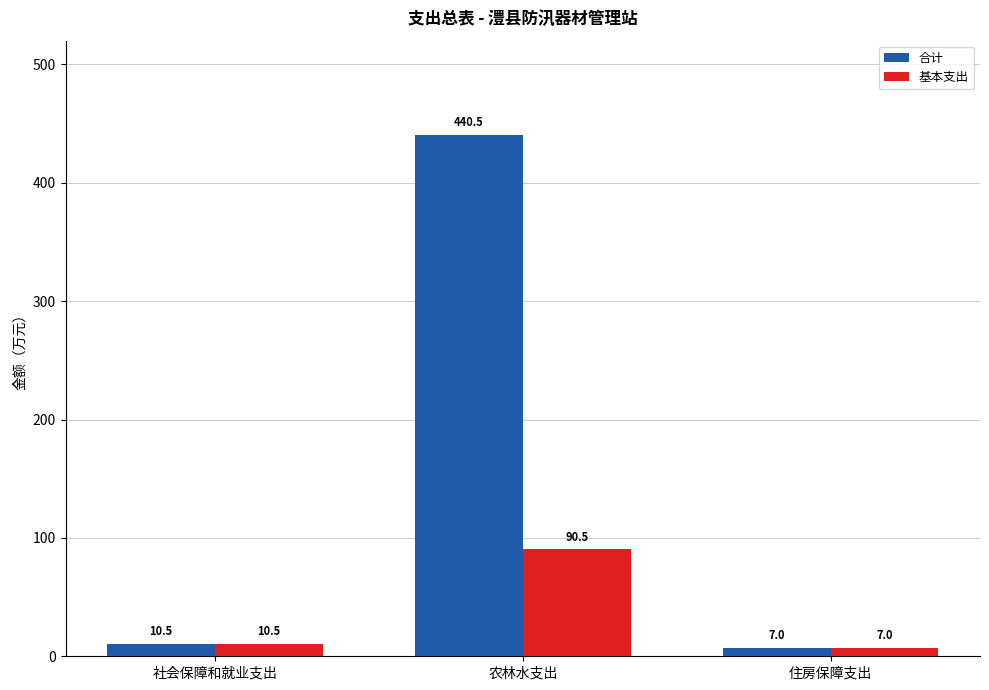

What is the sum of the 基本支出 values at 农林水支出 and 住房保障支出?

97.6